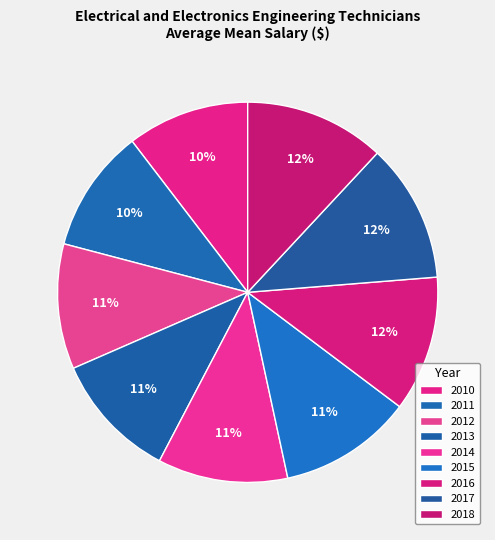

Count the number of slices in the pie.

9